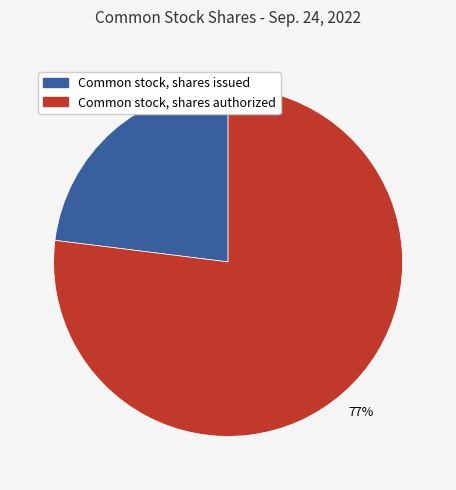

Which category has the smallest portion of the pie?

Common stock, shares issued